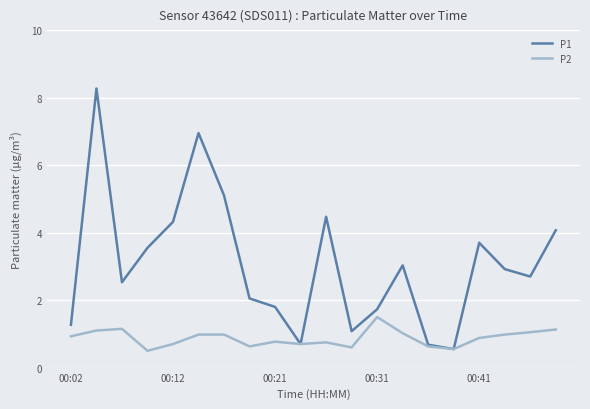

What is the minimum value shown in the chart?

0.5